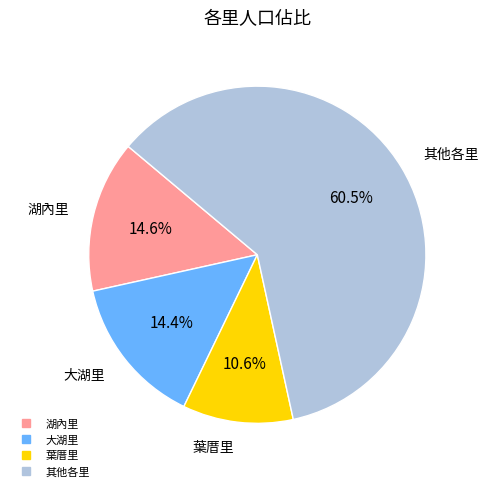

Does any single category account for the majority?

Yes